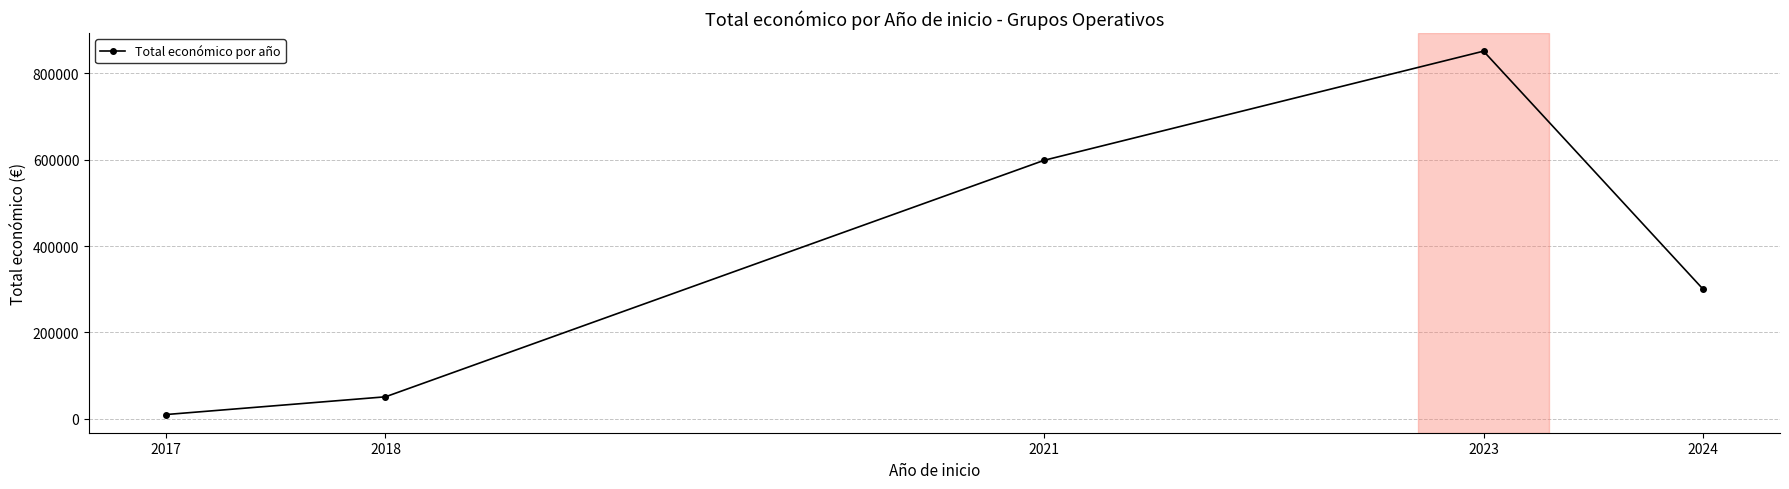

How many series are shown in this chart?

1